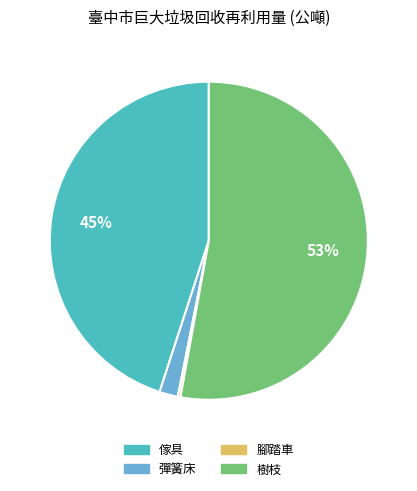

To the nearest percent, what is the difference between the largest and smallest slice percentages?

53%